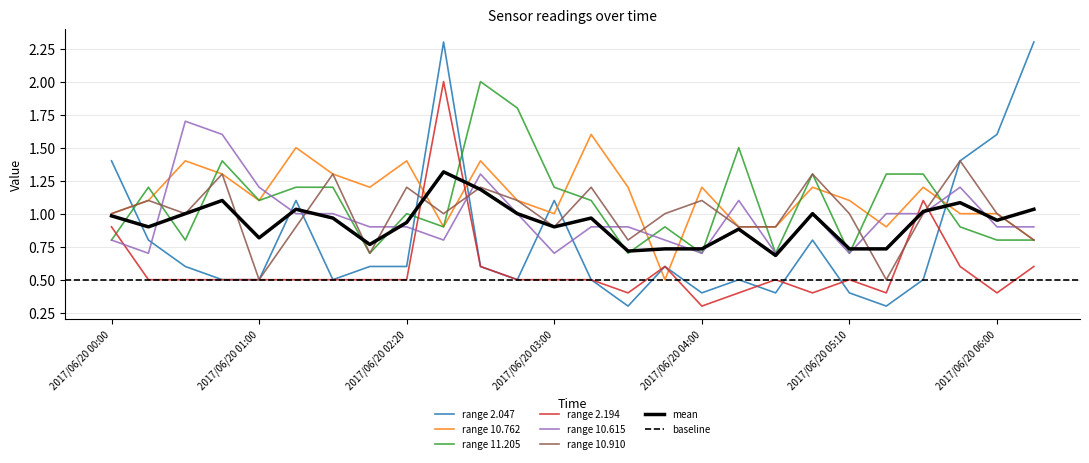

What position from the left is 2017/06/20 00:00?

1